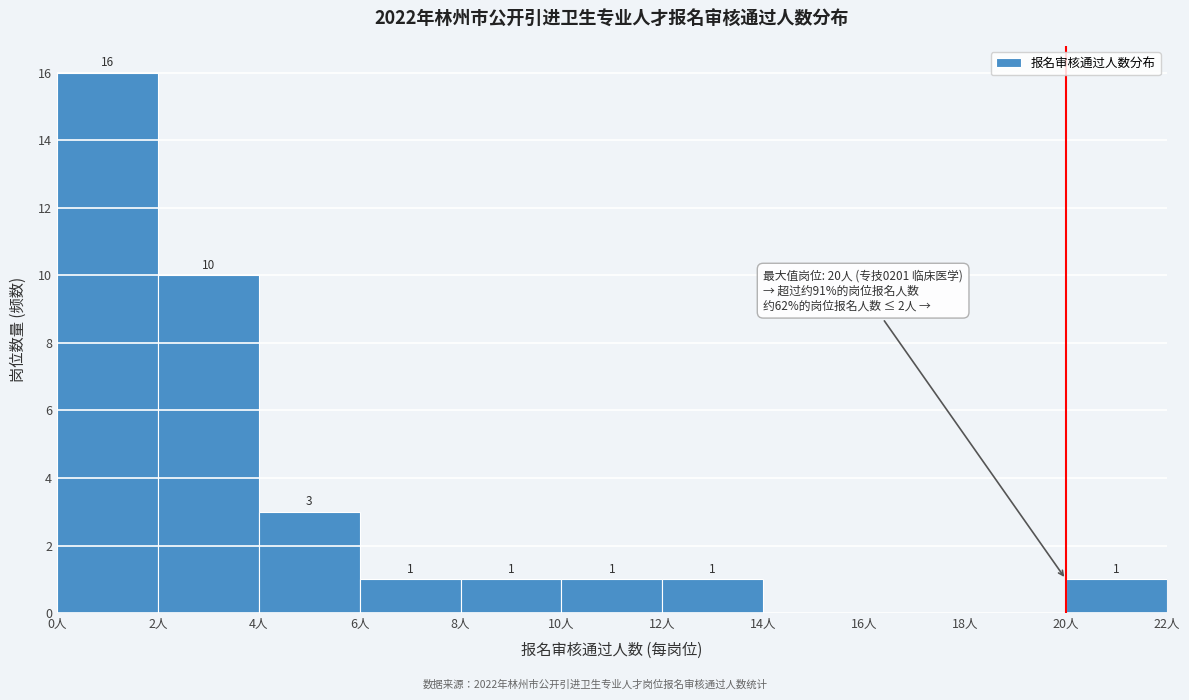

Over which range of the x-axis is the bar tallest?

0 to 2